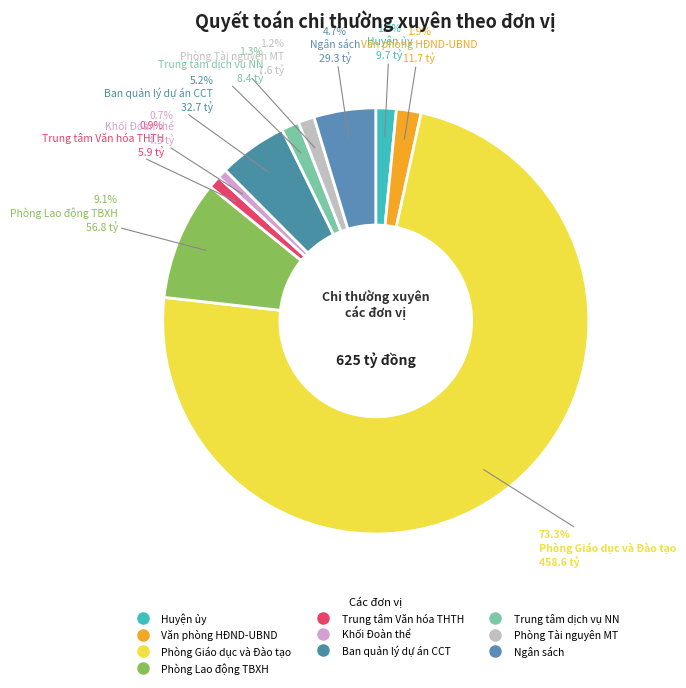

Count the number of slices in the pie.

10